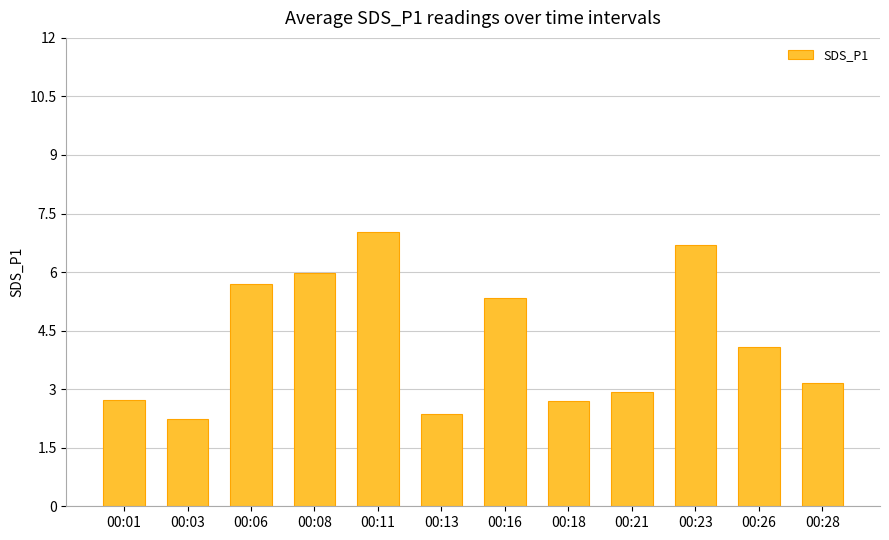

What is the approximate value at 00:08?

6.0